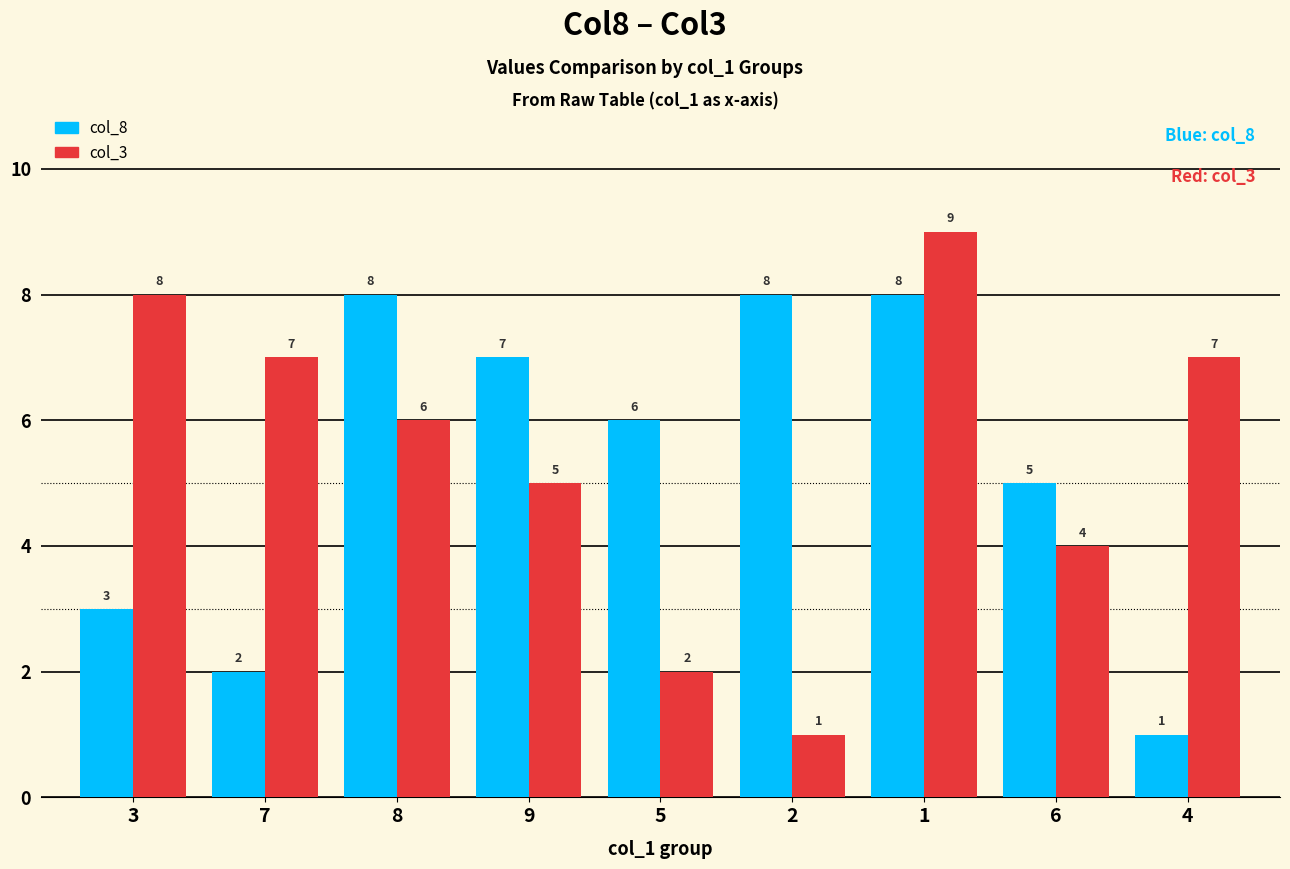

What is the average value of the col_8 series?

5